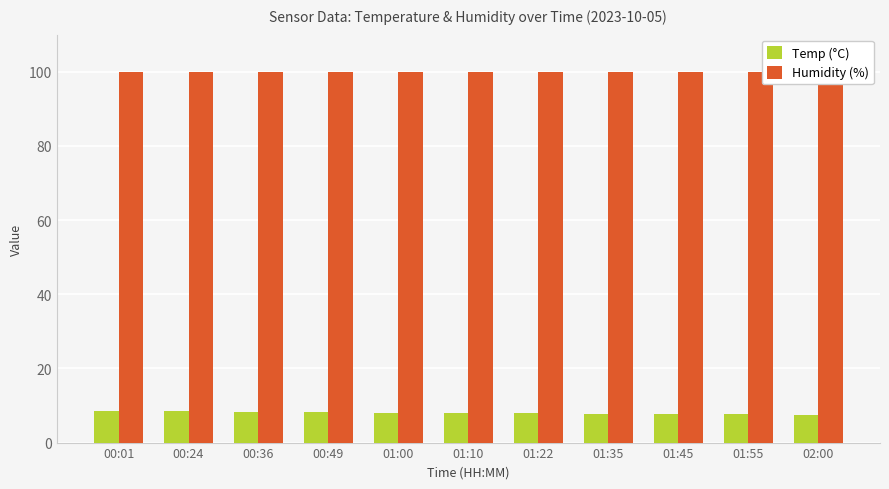

Which label corresponds to the largest value in the chart?

00:01